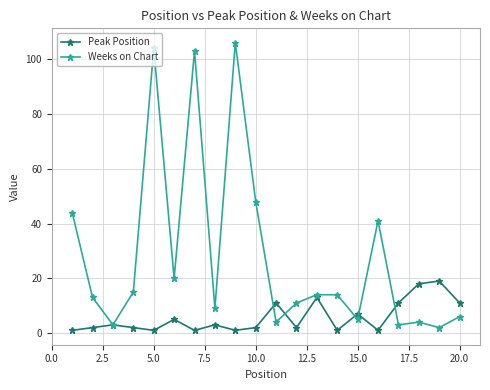

At how many categories does at least one series exceed 34?

6